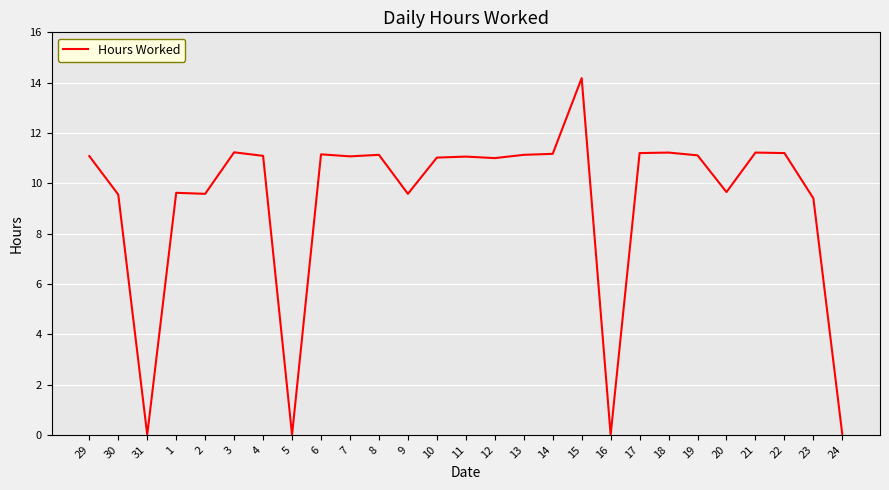

What is the change in value from 31 to 21?

+11.2